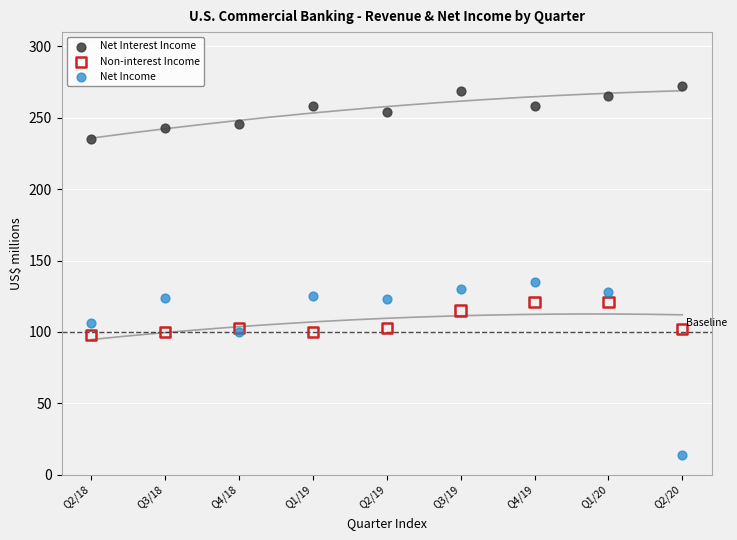

Which series has the widest spread of Y values?

Net Income